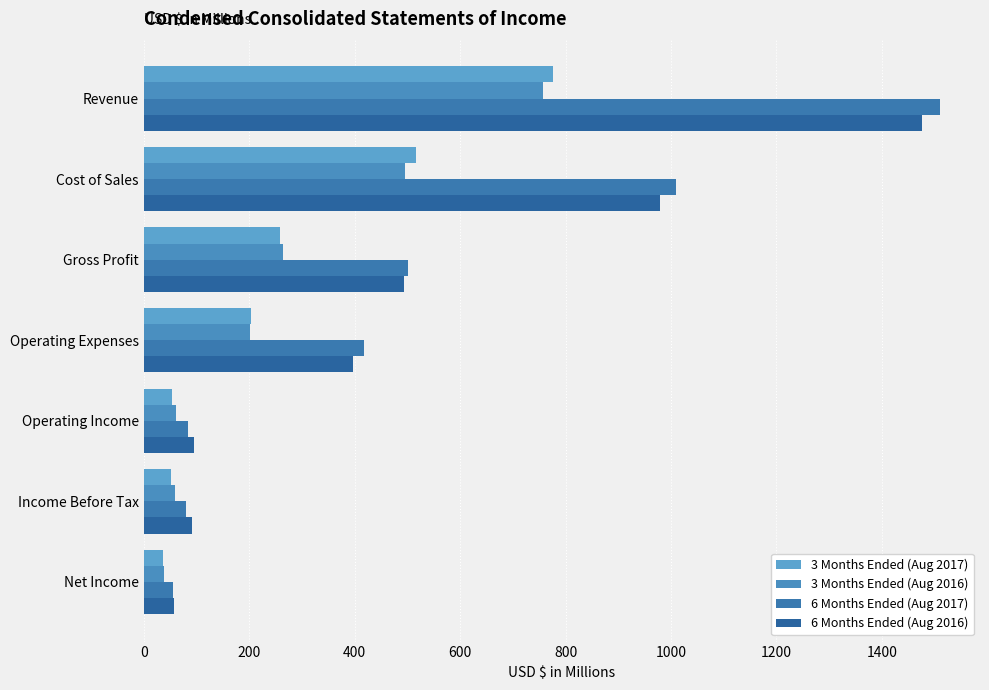

How many data points in 3 Months Ended (Aug 2017) are above 204?

4